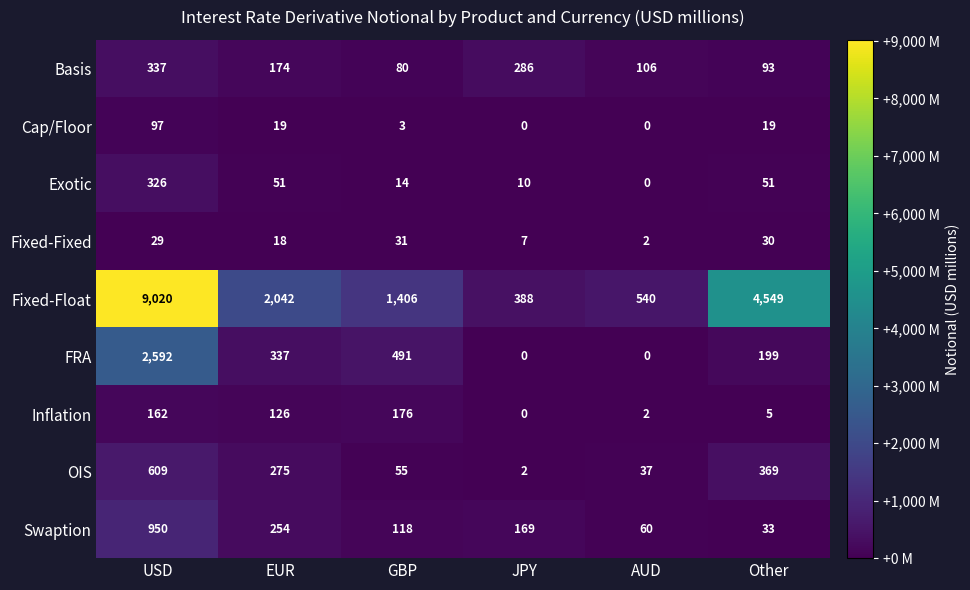

Rank the series by their maximum value, from lowest to highest.

Fixed-Fixed, Cap/Floor, Inflation, Exotic, Basis, OIS, Swaption, FRA, Fixed-Float